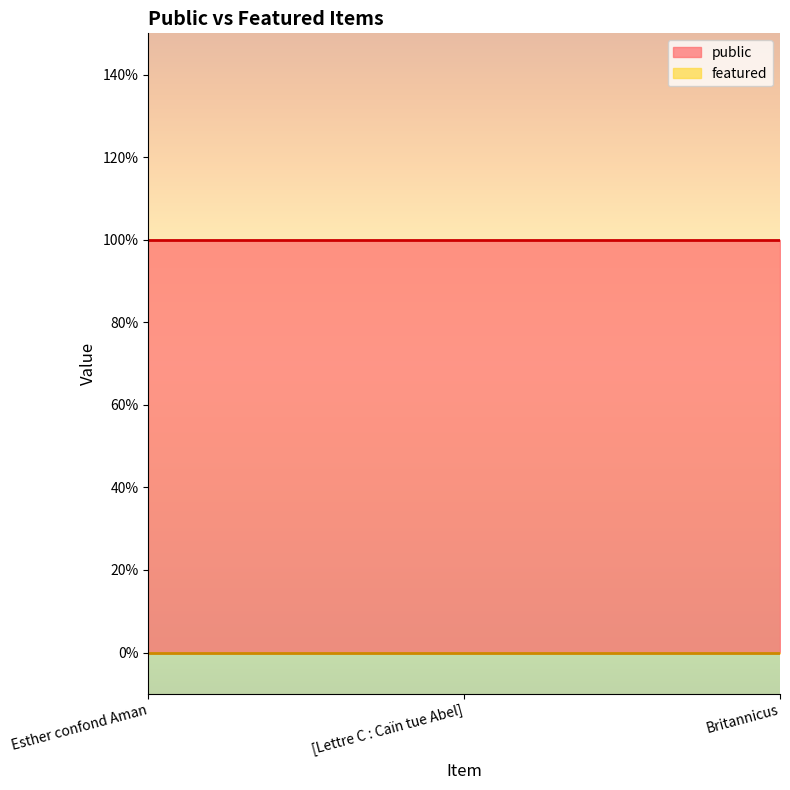

Which series has the largest total across all categories?

public